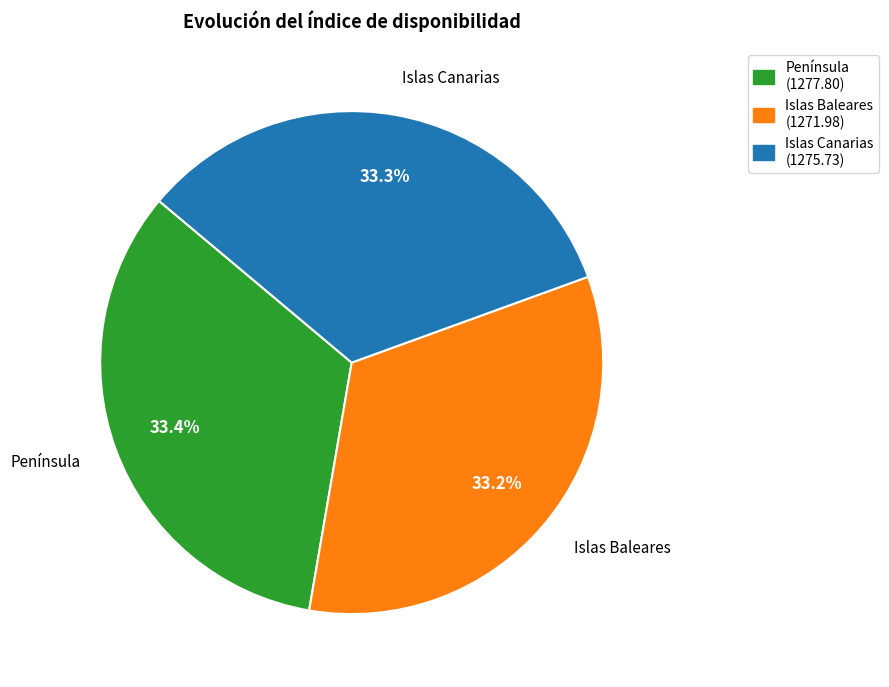

Is there a majority slice in this chart?

No